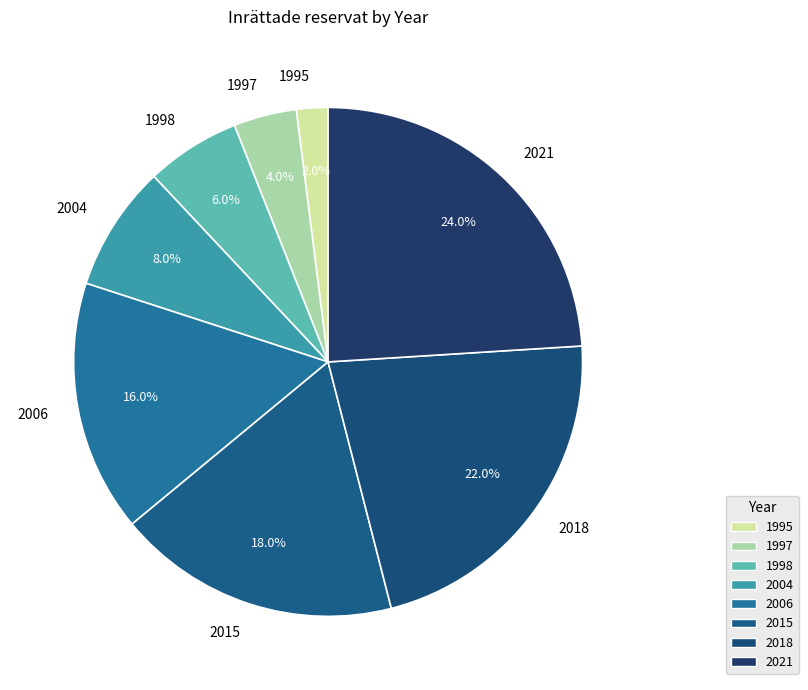

To the nearest percent, what is the combined percentage of 2015 and 1998?

24%